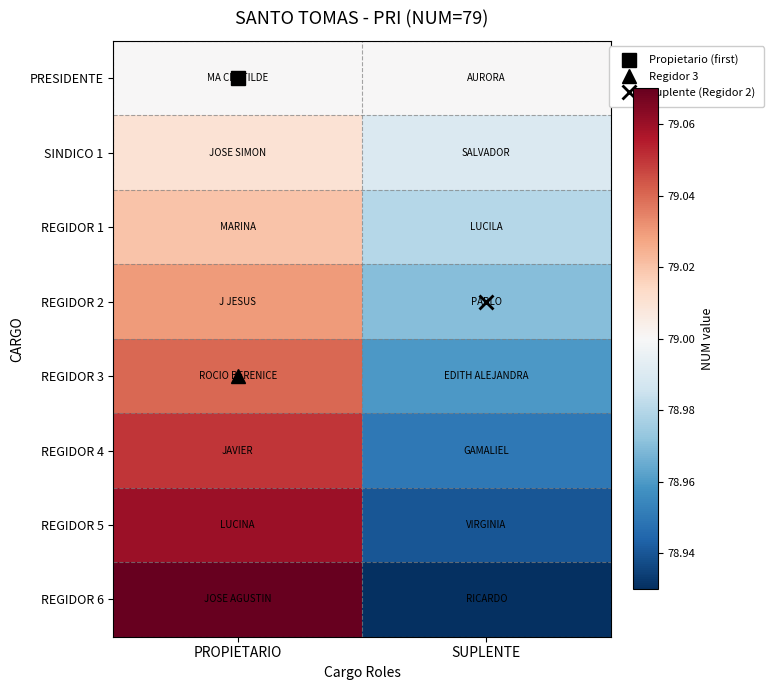

Reading right to left, what are all the values shown in this chart?

PRESIDENTE: SUPLENTE=79.0	PROPIETARIO=79.0
SINDICO 1: SUPLENTE=79.0	PROPIETARIO=79.0
REGIDOR 1: SUPLENTE=79.0	PROPIETARIO=79.0
REGIDOR 2: SUPLENTE=79.0	PROPIETARIO=79.0
REGIDOR 3: SUPLENTE=79.0	PROPIETARIO=79.0
REGIDOR 4: SUPLENTE=79.0	PROPIETARIO=79.0
REGIDOR 5: SUPLENTE=78.9	PROPIETARIO=79.1
REGIDOR 6: SUPLENTE=78.9	PROPIETARIO=79.1